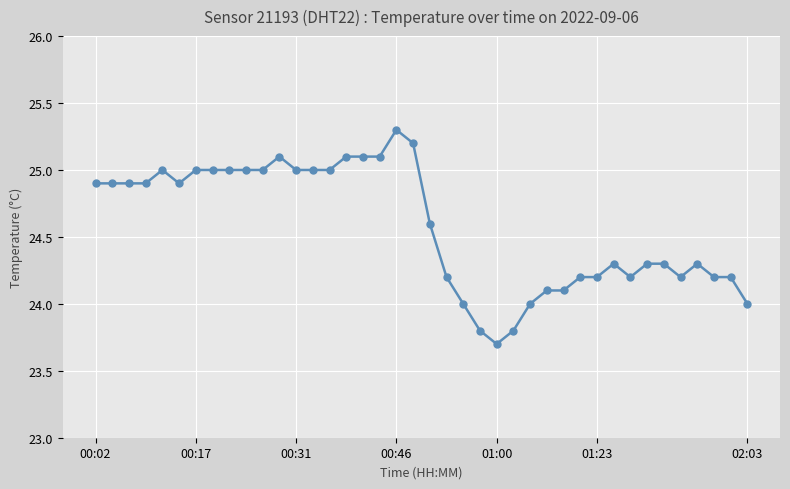

What is the maximum value shown in the chart?

25.3